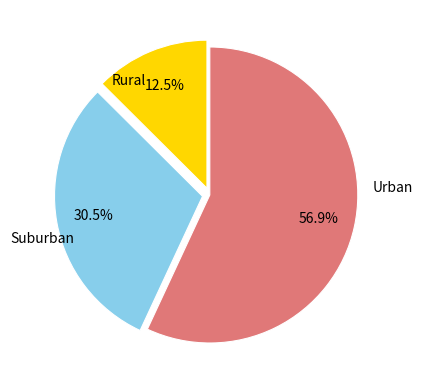

Is there any slice that represents more than half of the pie?

Yes